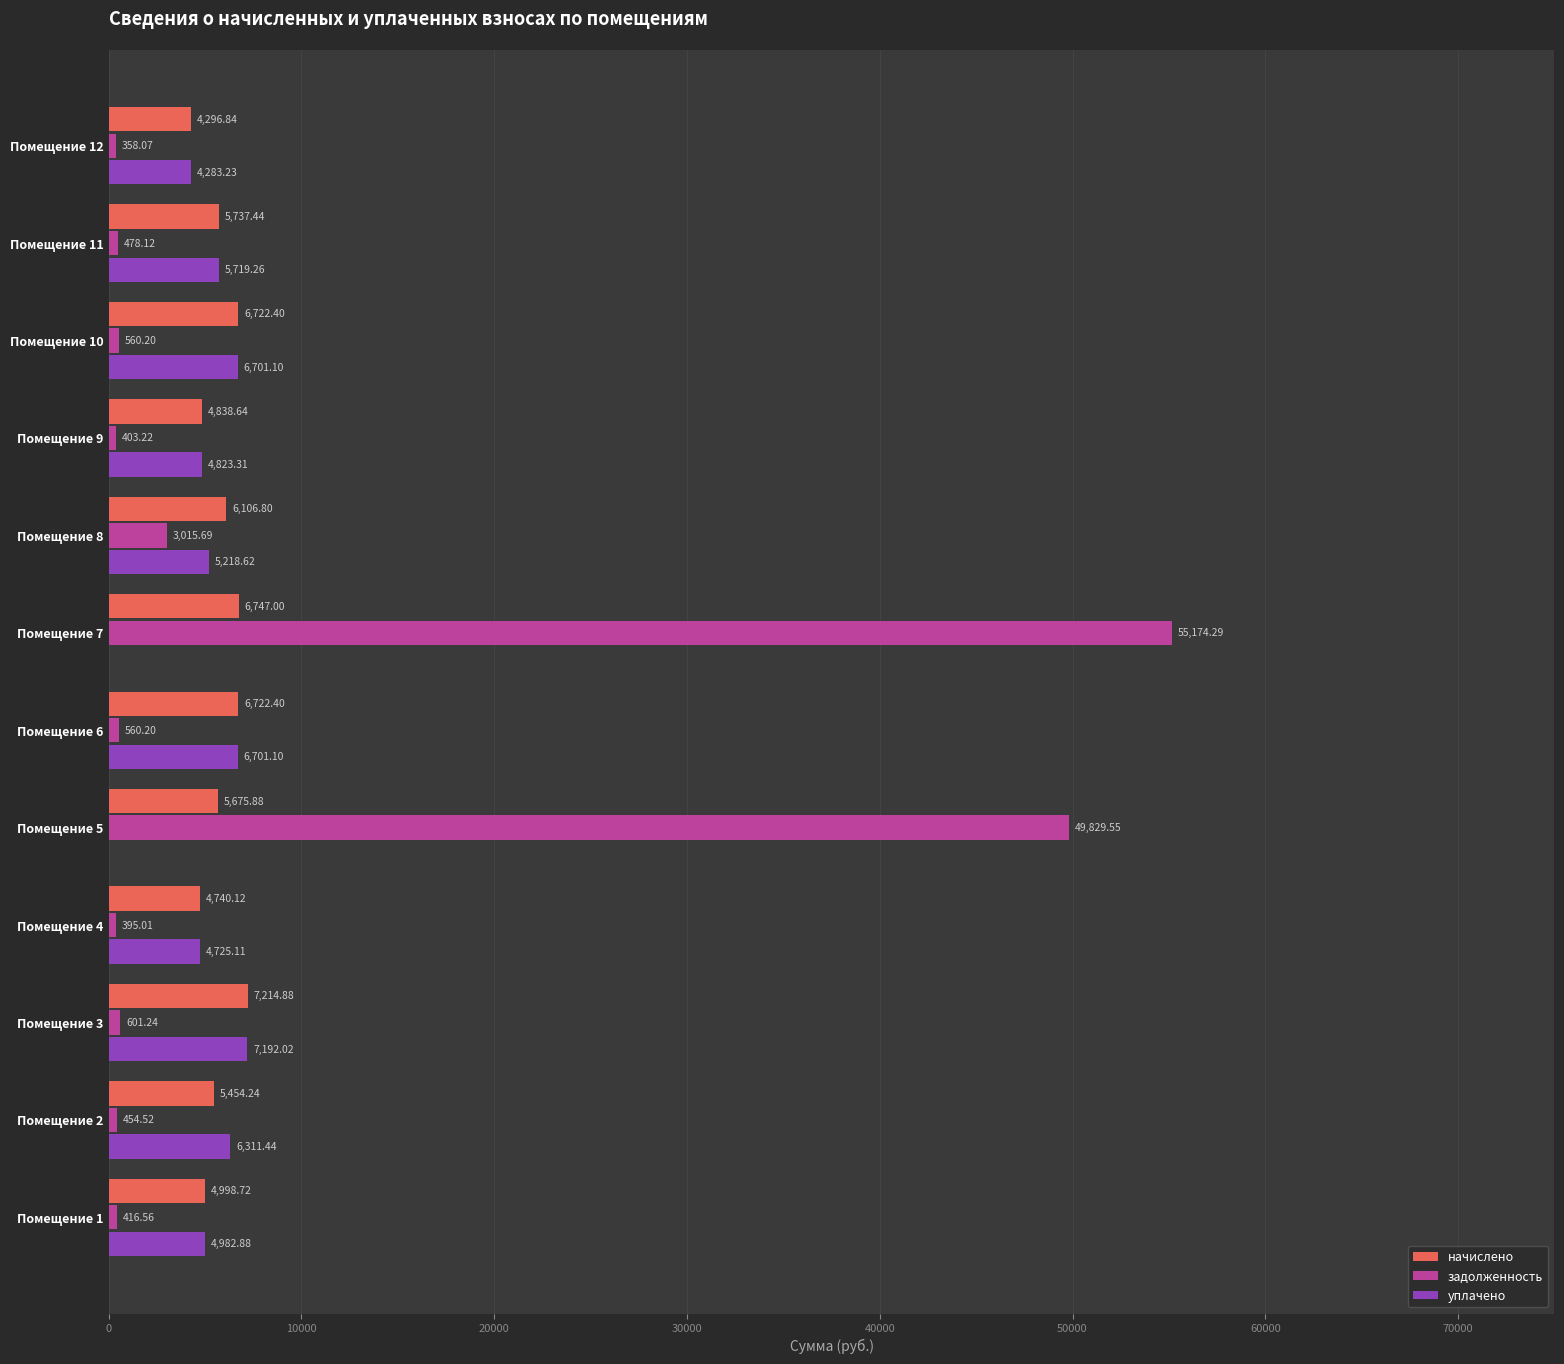

At which category is the sum across all series the highest?

Помещение 7